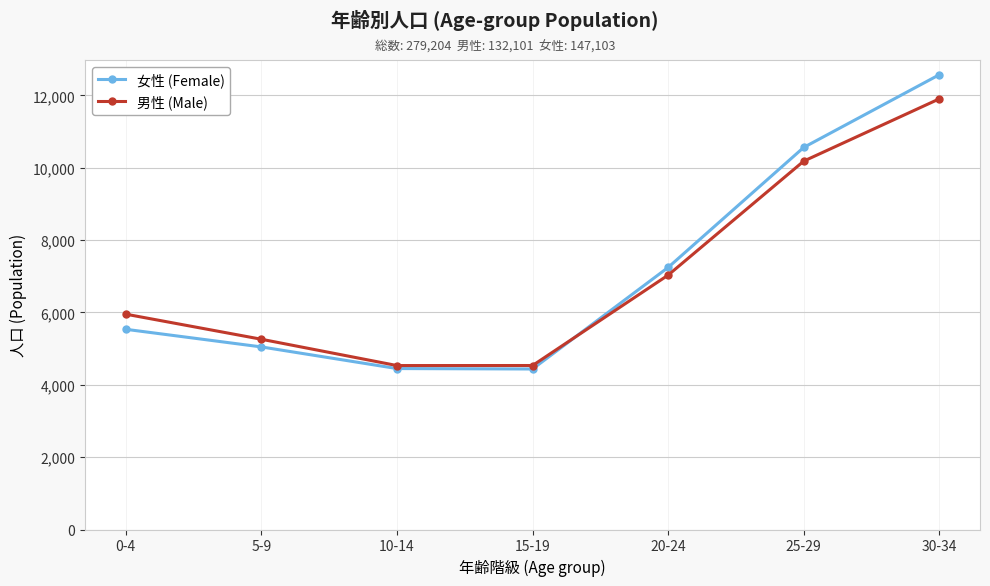

What is the label of the 1st point from the right?

30-34